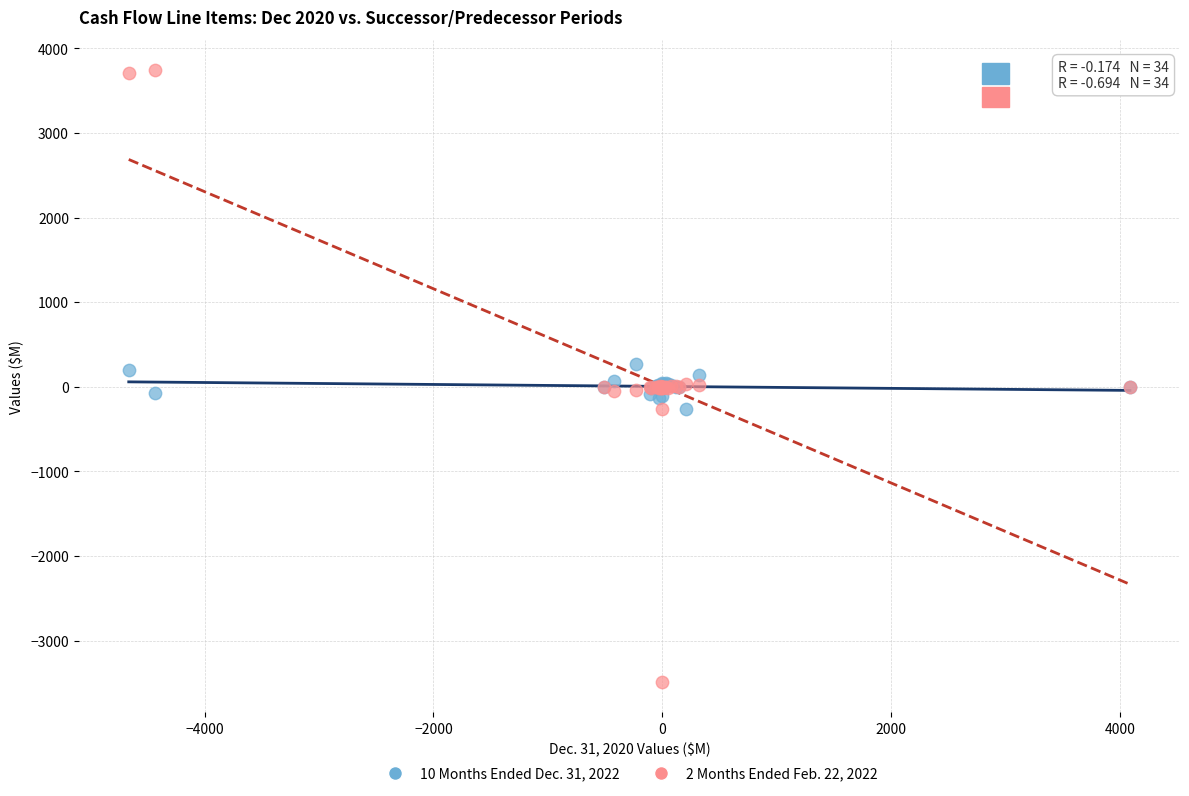

What are all the series names shown in the legend?

10 Months Ended Dec. 31, 2022, 2 Months Ended Feb. 22, 2022